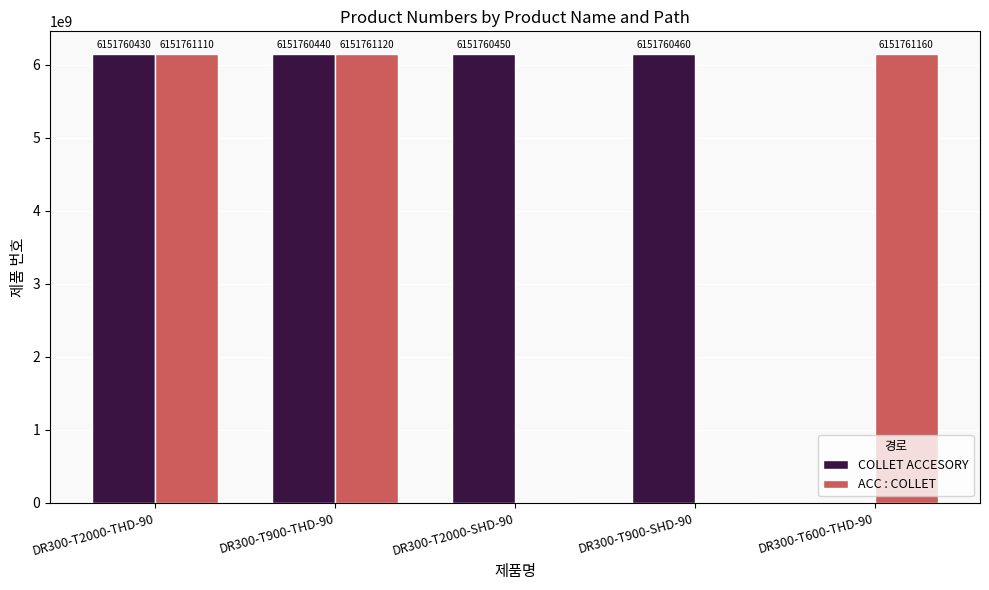

The value of COLLET ACCESORY at DR300-T600-THD-90 is -2943280066. True or false?

False